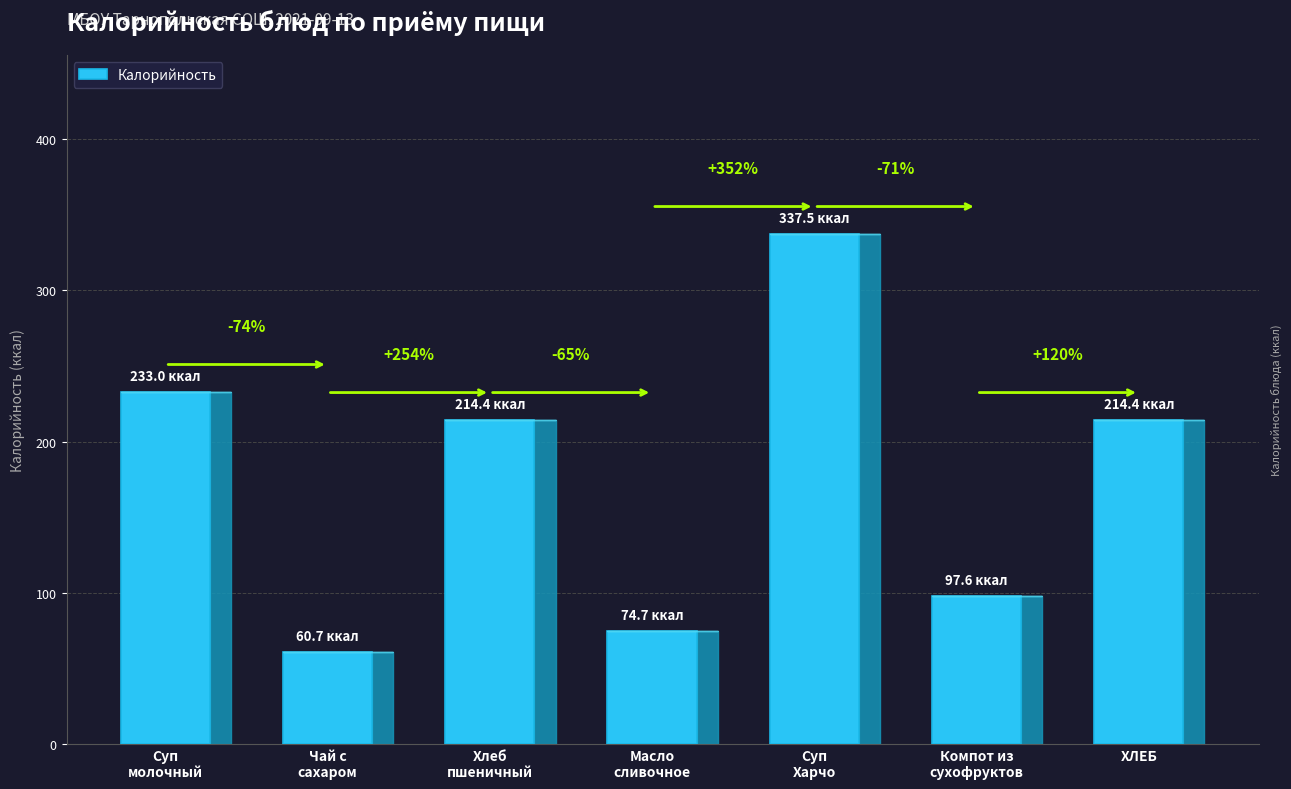

How many bars are there in total?

7